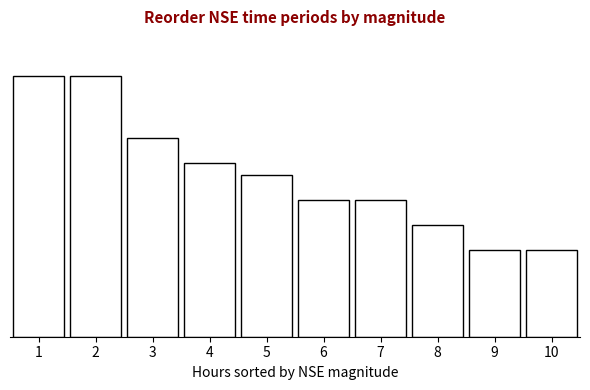

Does the chart contain any negative values?

No